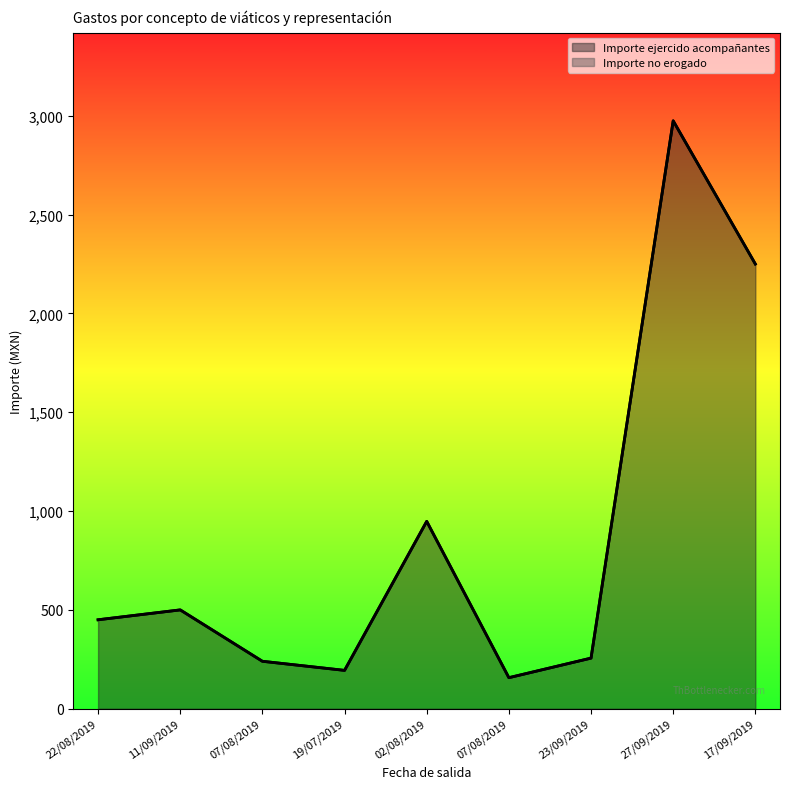

Reading right to left, extract all data points from this chart.

Importe ejercido por total acompañantes: 2249.9	2974.5	256.0	157.0	948.0	194.0	240.0	500.0	450.0
Importe total erogado: 2249.9	2974.5	256.0	157.0	948.0	194.0	240.0	500.0	450.0